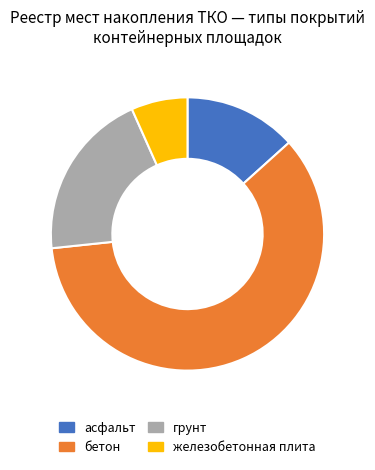

True or false: грунт accounts for 26% of the total.

False